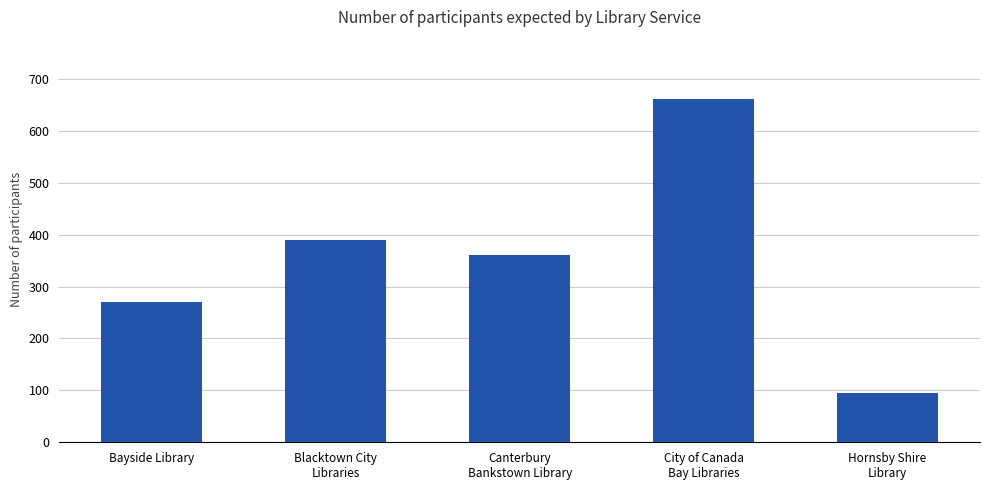

What is the sum of the values at Bayside Library and Canterbury
Bankstown Library?

630